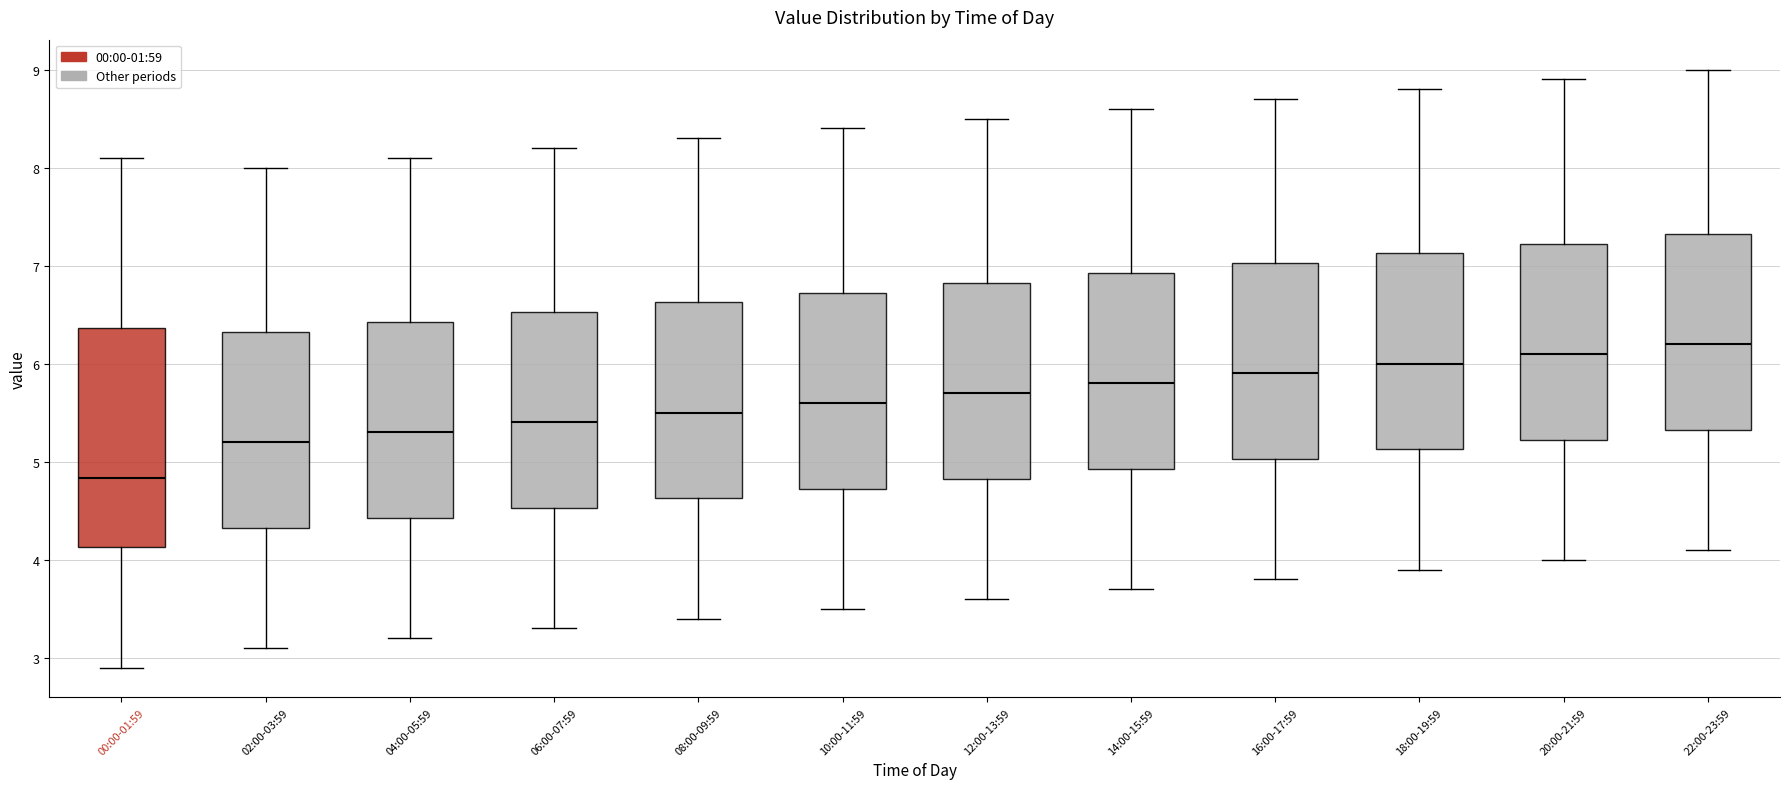

Which box is the tallest, from its lower edge to its upper edge?

00:00-01:59